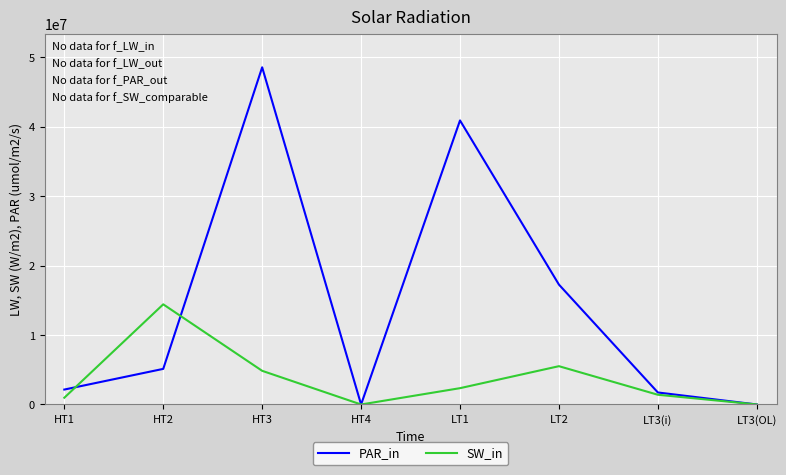

Where is PAR_in nearest to the value 24287402?

LT2